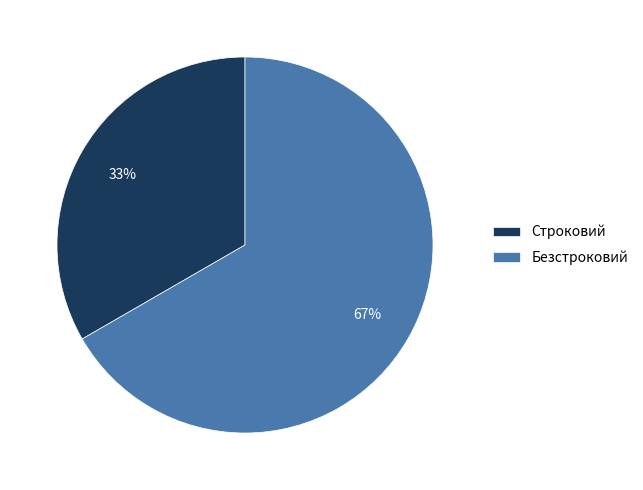

Is the sum of Безстроковий and Строковий greater than half?

Yes